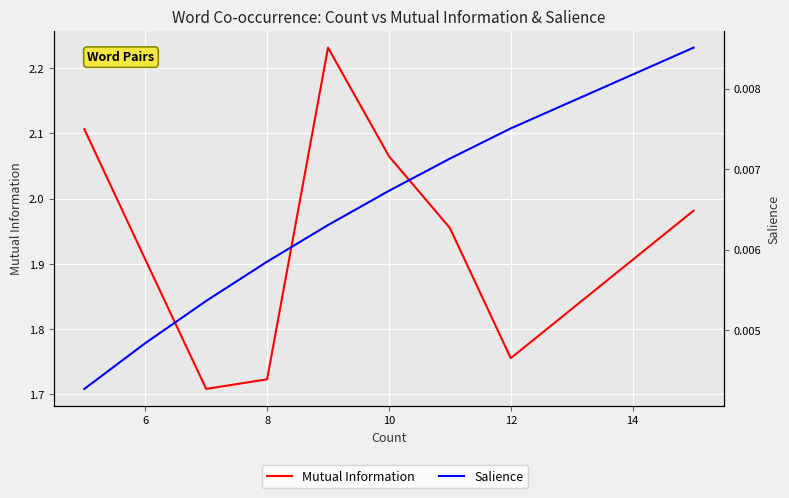

At 8, list the series in order from smallest to largest.

Salience, Mutual Information